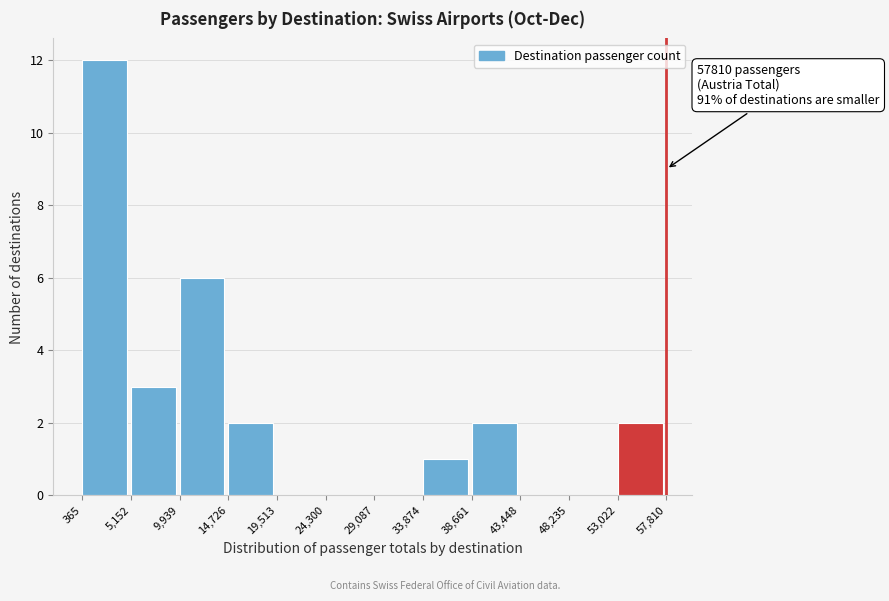

Which range on the x-axis has the tallest bar?

365 to 5,152